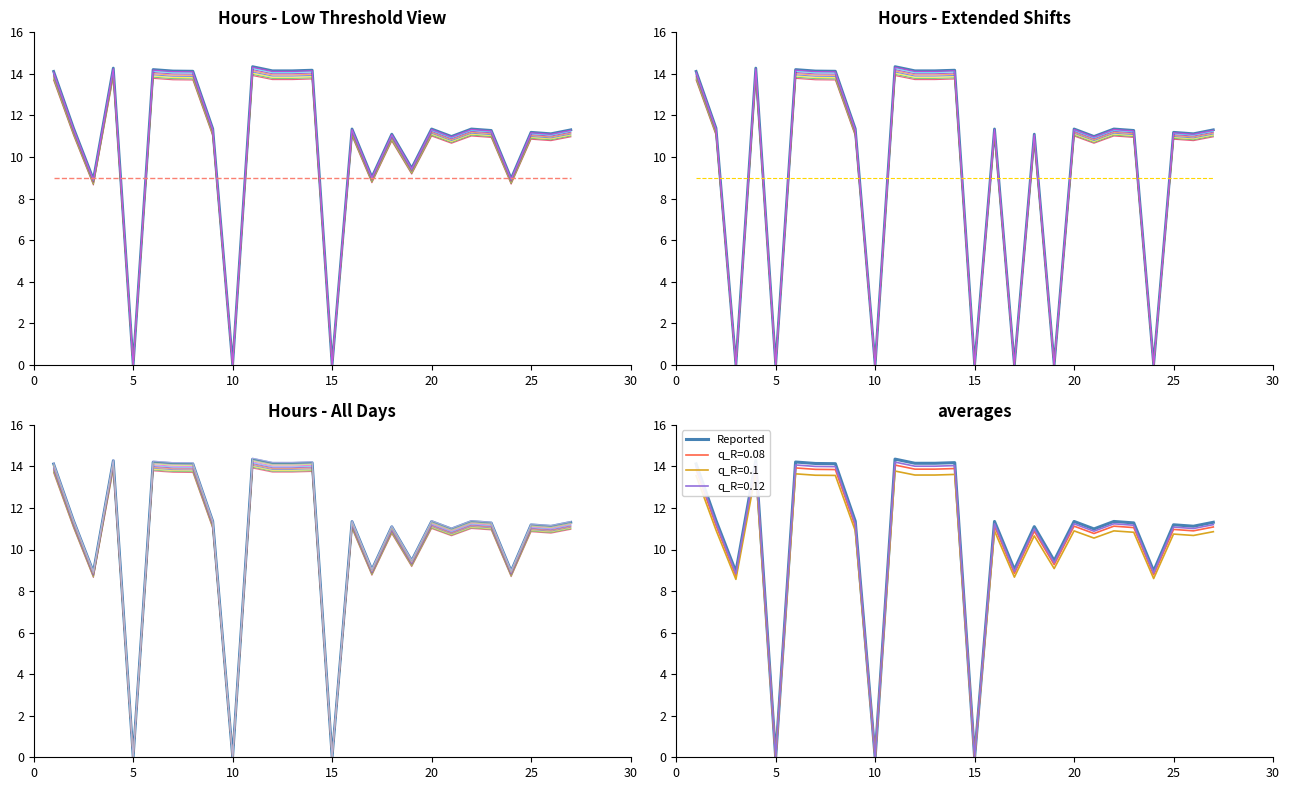

At which label does Hours Worked reach its minimum?

5